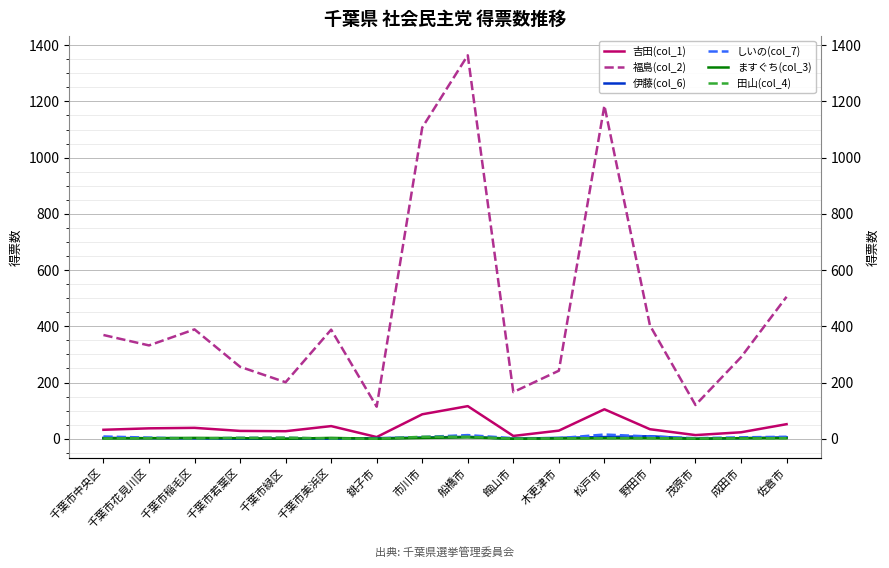

Rank the categories by 伊藤(col_6) value from lowest to highest.

千葉市若葉区, 千葉市緑区, 千葉市美浜区, 館山市, 茂原市, 千葉市稲毛区, 千葉市花見川区, 成田市, 銚子市, 千葉市中央区, 木更津市, 市川市, 佐倉市, 松戸市, 船橋市, 野田市